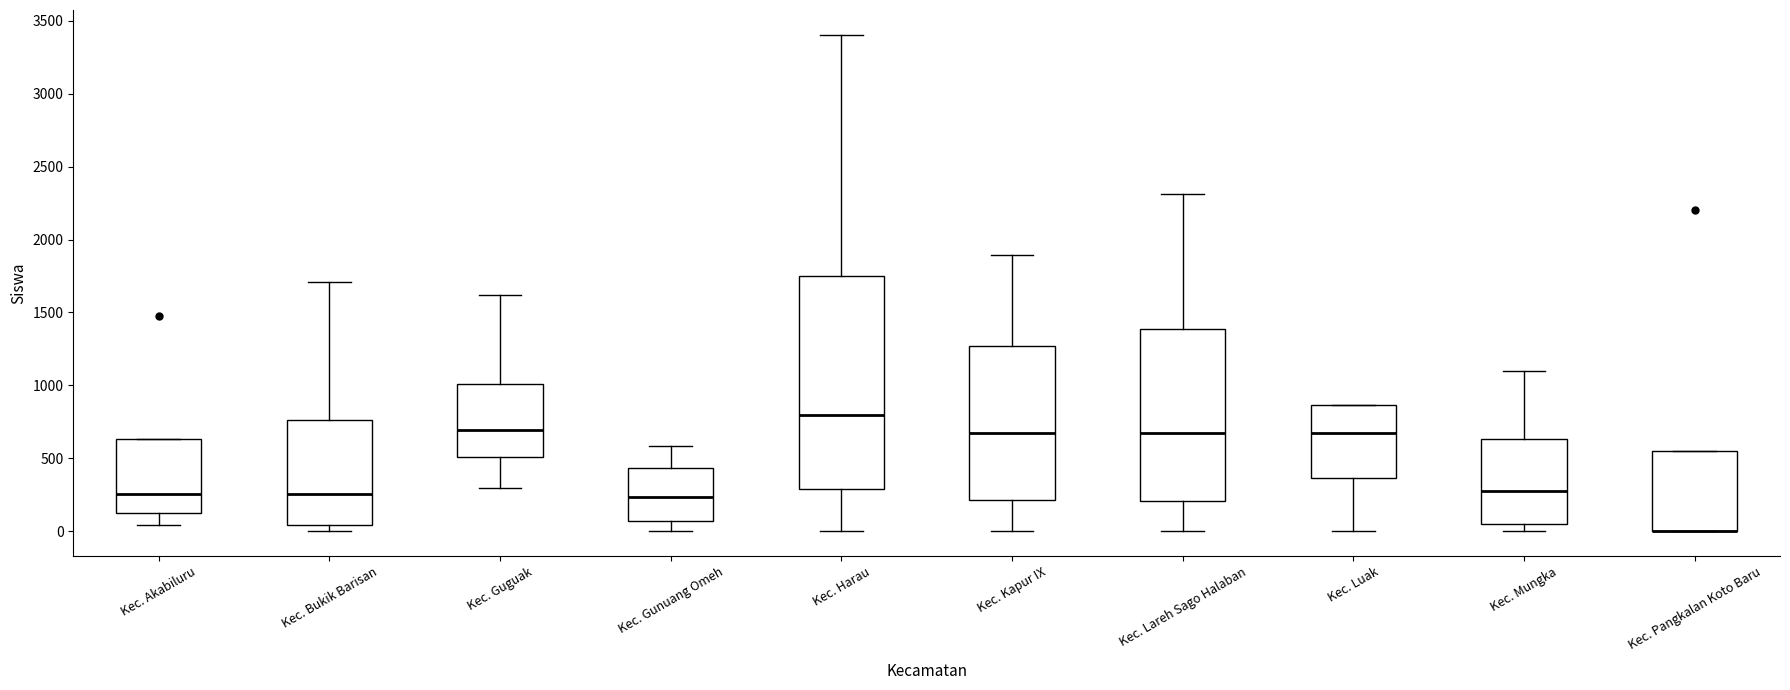

Reading left to right, transcribe this box plot: for each box, give where its median line is, the range the box spans, and where its two whiskers end, as read against the y-axis. The values are not printed on the chart, so give them approximately, as read against the axis.

Kec. Akabiluru: median 250, box 150 to 650, whiskers 50 to 650
Kec. Bukik Barisan: median 250, box 50 to 750, whiskers 0 to 1700
Kec. Guguak: median 700, box 500 to 1000, whiskers 300 to 1600
Kec. Gunuang Omeh: median 250, box 50 to 450, whiskers 0 to 600
Kec. Harau: median 800, box 300 to 1750, whiskers 0 to 3400
Kec. Kapur IX: median 650, box 200 to 1250, whiskers 0 to 1900
Kec. Lareh Sago Halaban: median 650, box 200 to 1400, whiskers 0 to 2300
Kec. Luak: median 650, box 350 to 850, whiskers 0 to 850
Kec. Mungka: median 250, box 50 to 650, whiskers 0 to 1100
Kec. Pangkalan Koto Baru: median 0 (drawn on the box's lower edge), box 0 to 550, whiskers 0 to 550